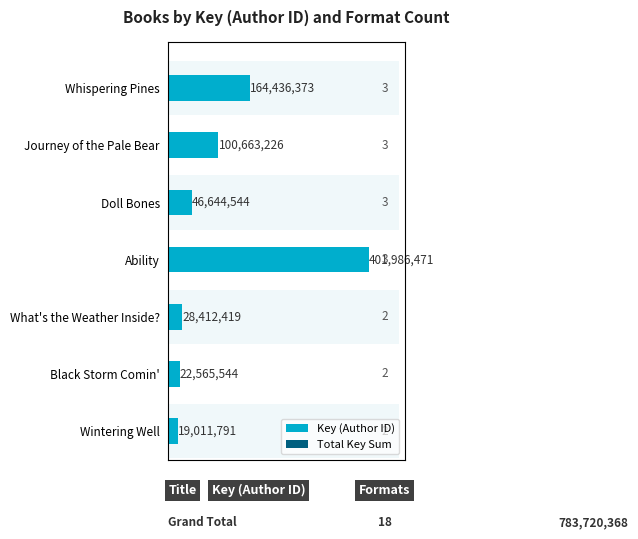

Are the bars horizontal?

Yes